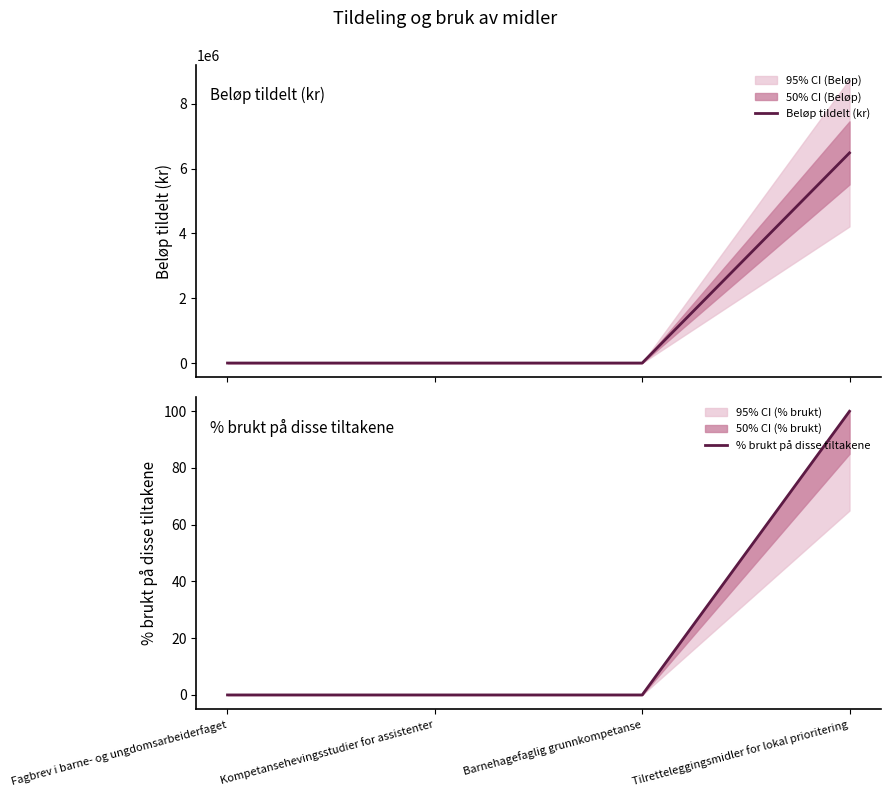

At which label does % brukt på disse tiltakene reach its minimum?

Fagbrev i barne- og ungdomsarbeiderfaget